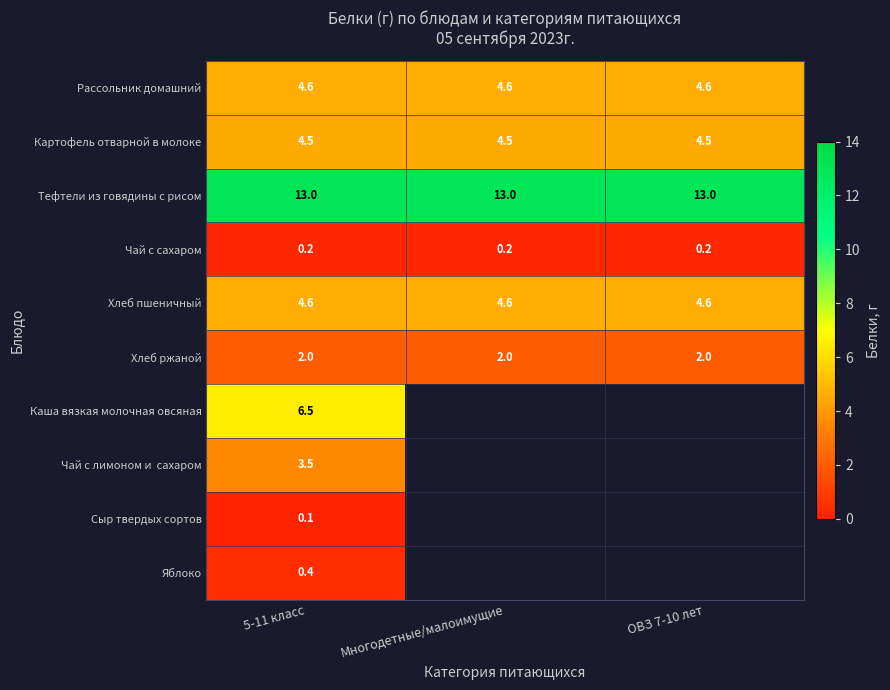

Between Многодетные/малоимущие and 5-11 класс, which is larger?

Многодетные/малоимущие